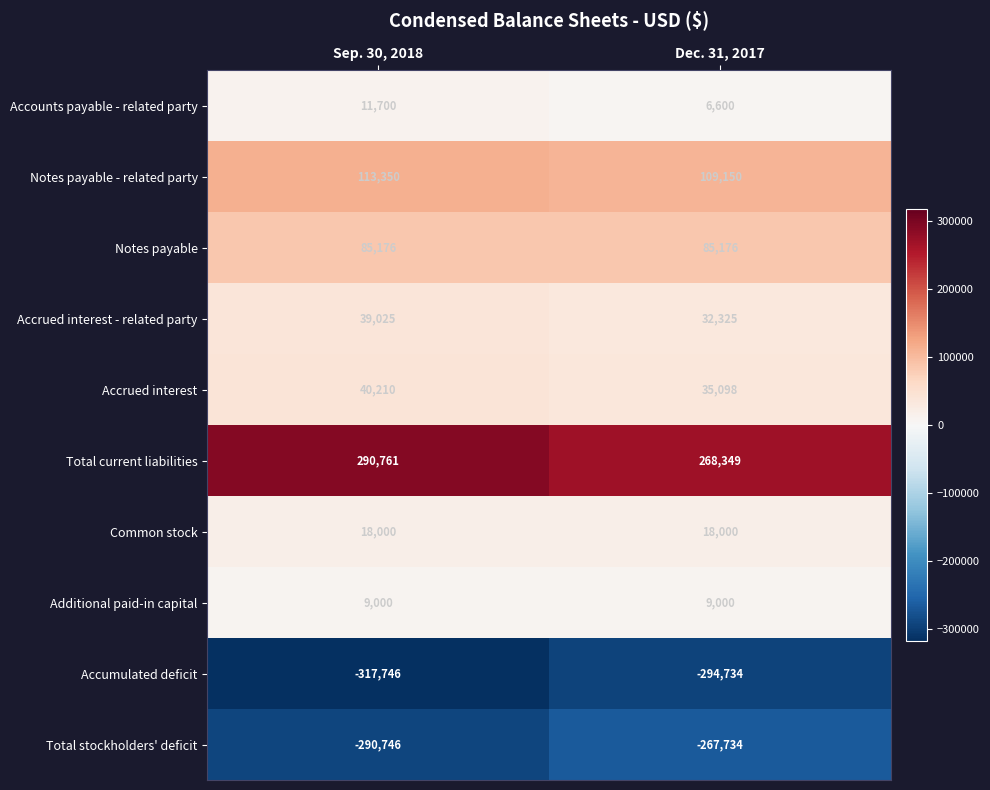

Rank the series by their maximum value, from highest to lowest.

Total current liabilities, Notes payable - related party, Notes payable, Accrued interest, Accrued interest - related party, Common stock, Accounts payable - related party, Additional paid-in capital, Total stockholders' deficit, Accumulated deficit